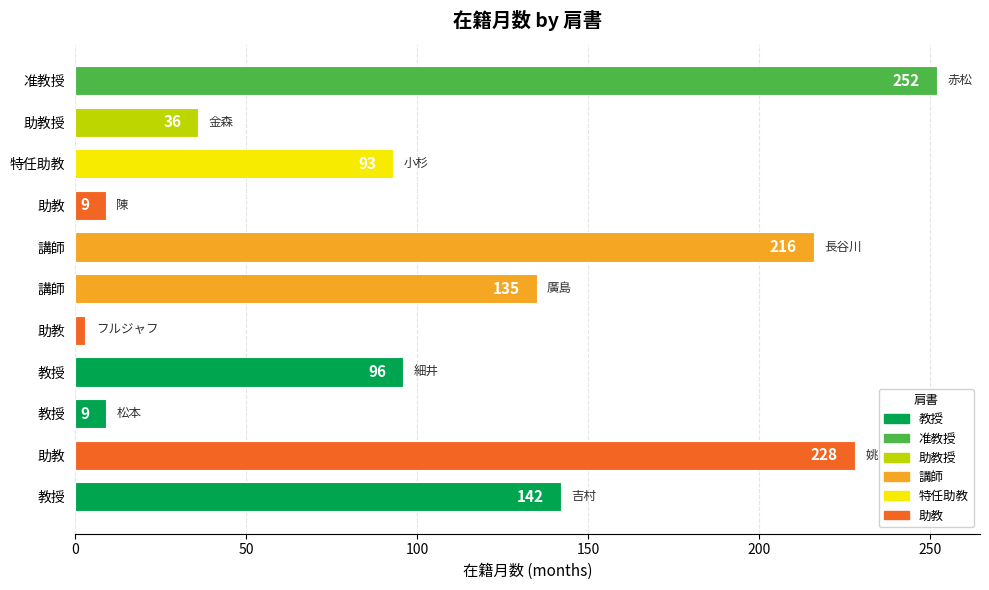

What is the greatest value displayed?

252